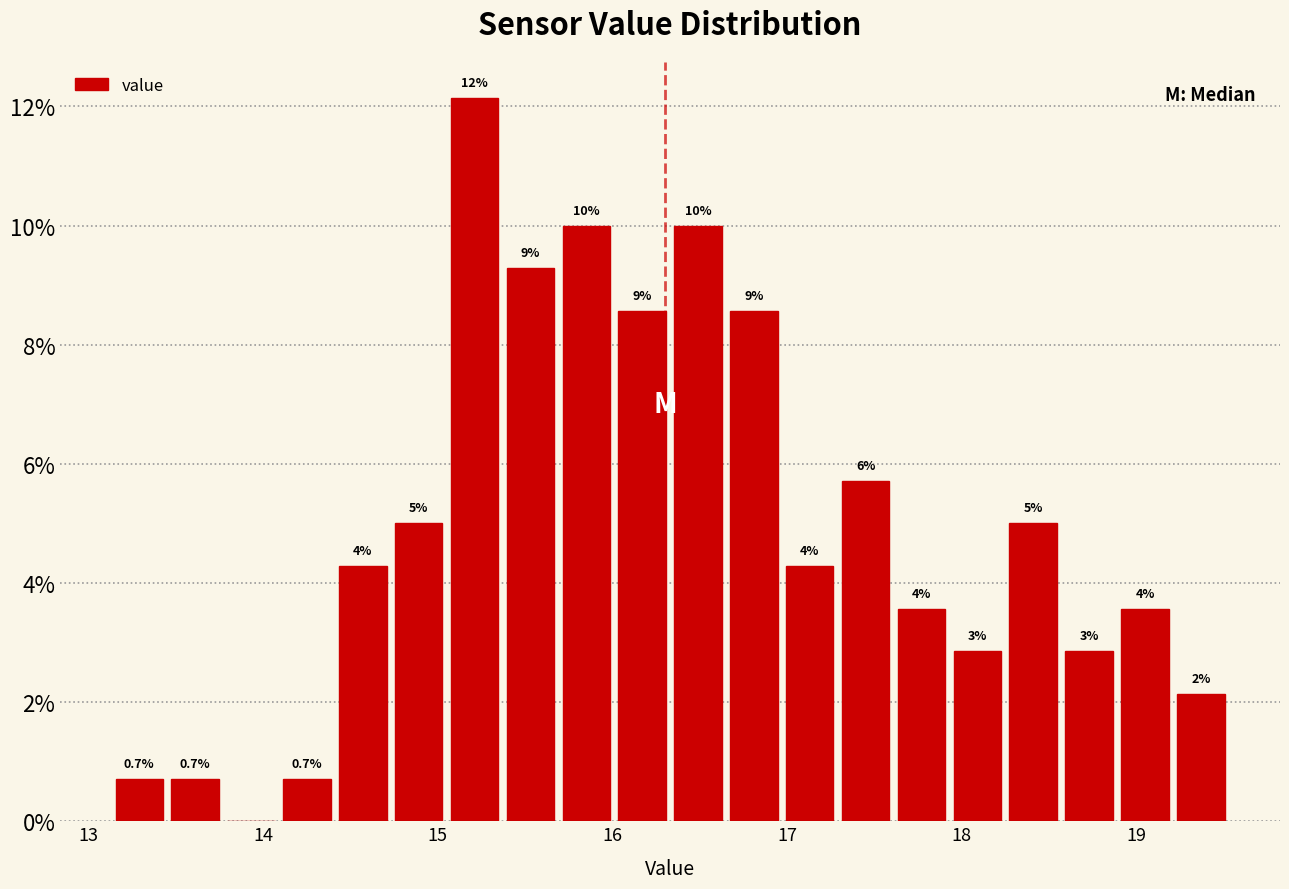

Read against the x-axis, roughly where is the centre of the tallest bar?

15.2